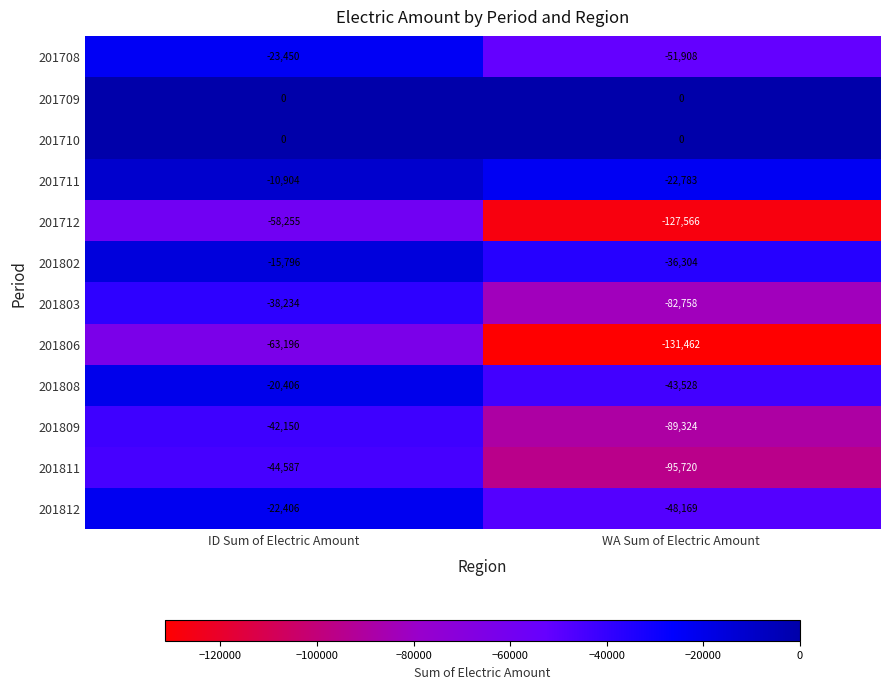

Is it true that 201802 equals -20616 at ID Sum of Electric Amount?

False